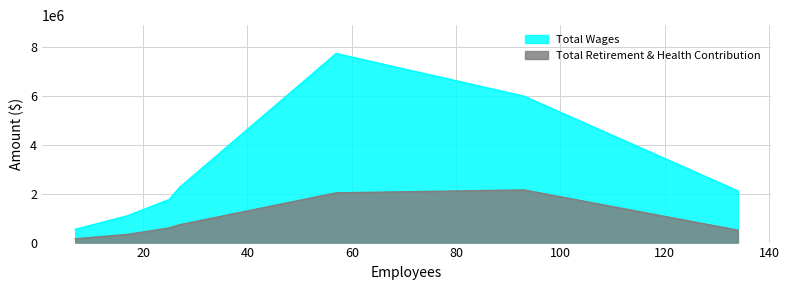

What is the total value across all series at 7?

695200